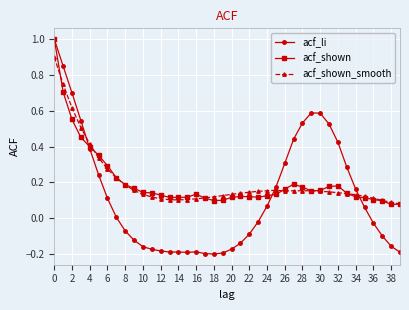

What is the maximum value for acf_shown?

1.0